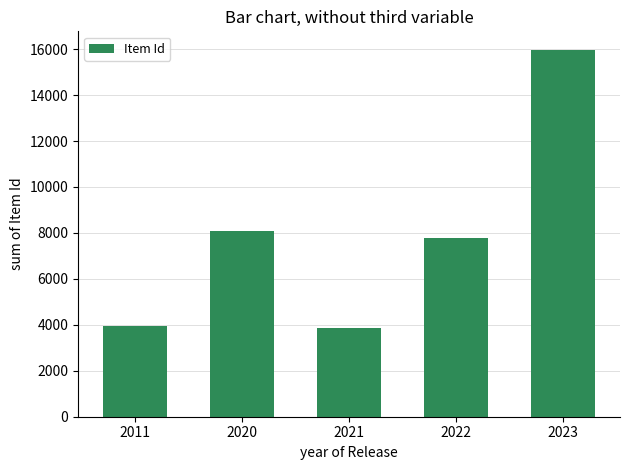

Which label corresponds to the largest value in the chart?

2023